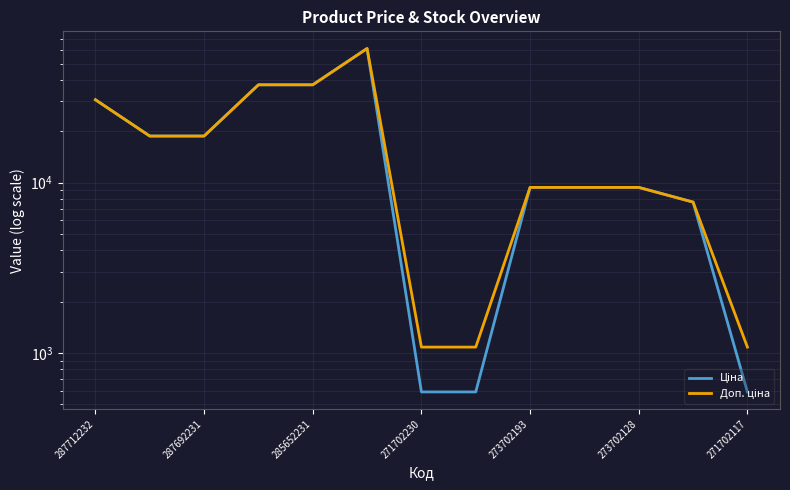

Rank the series by their average value, from highest to lowest.

Доп. ціна, Ціна